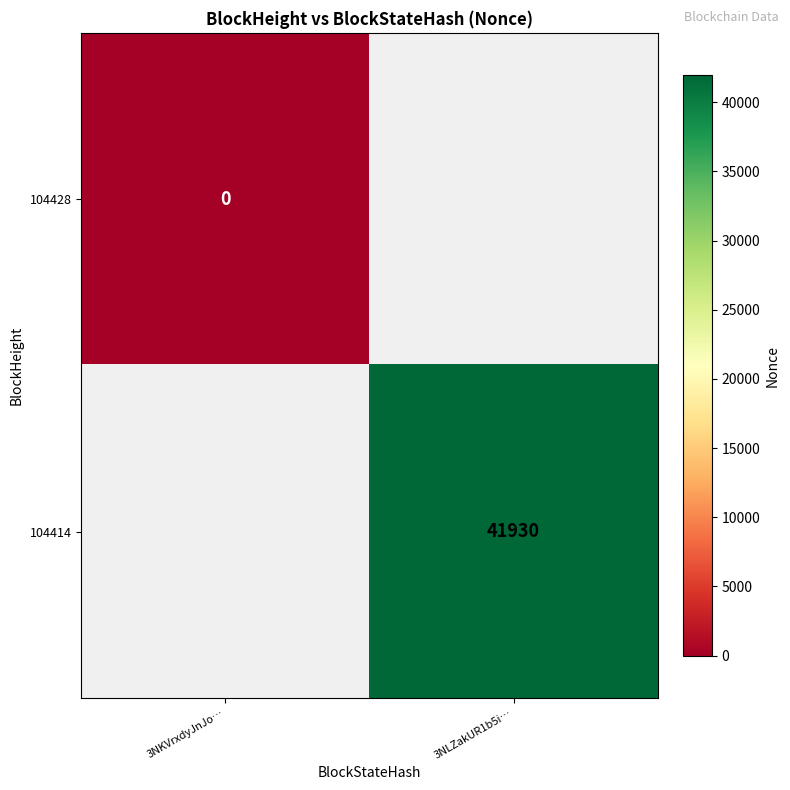

Is it true that 104414 equals 70636 at 3NLZakUR1b5i…?

False